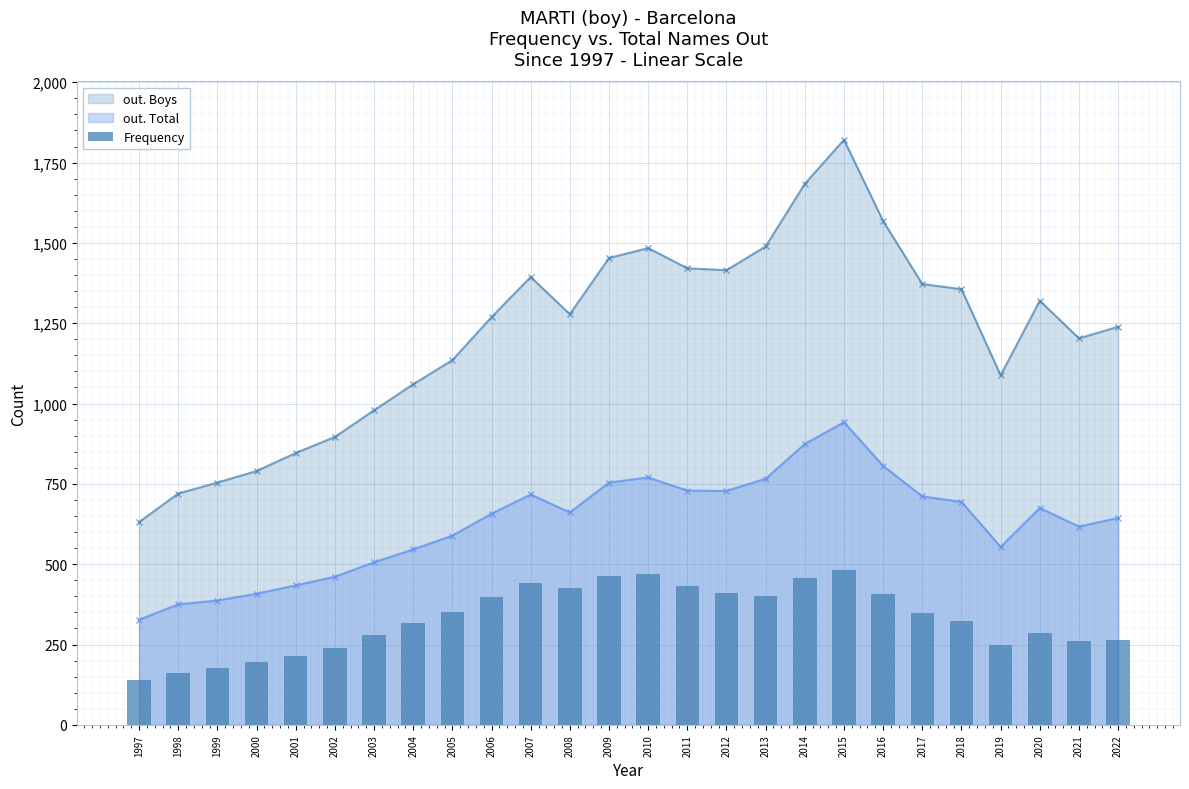

True or false: the data shows 411 at 2012.

True